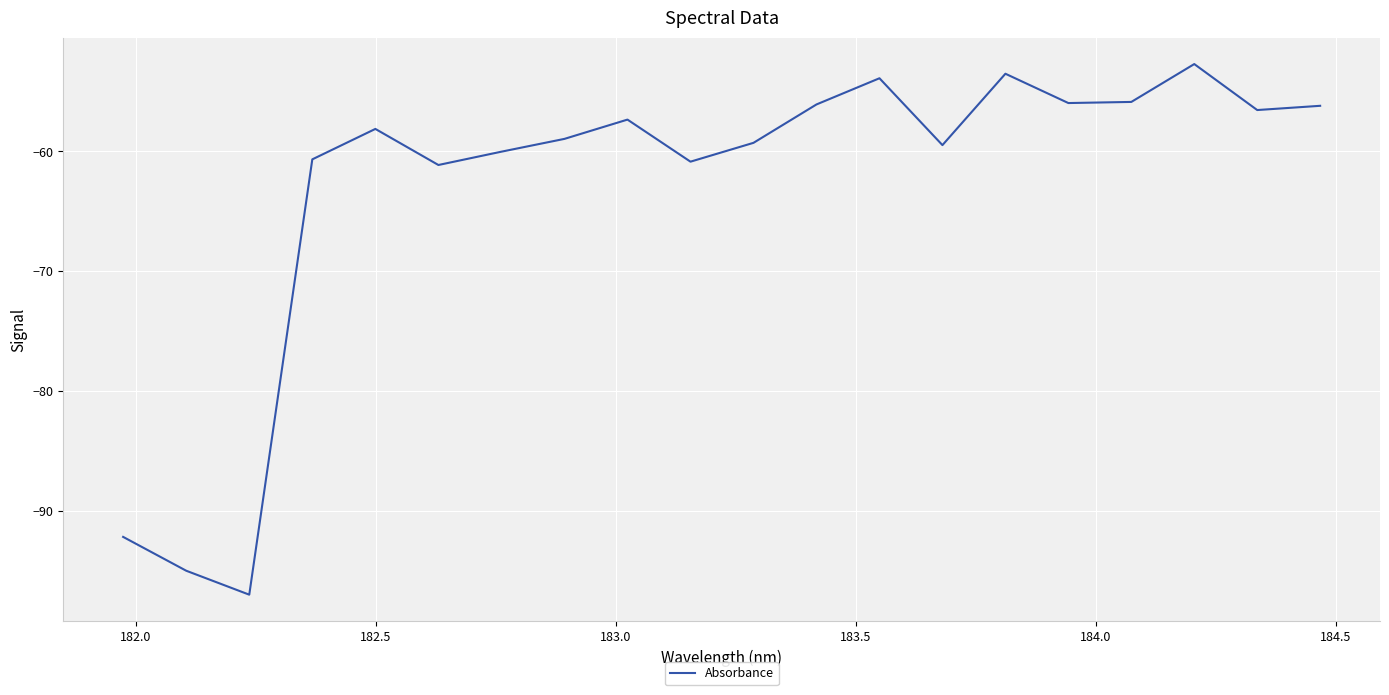

What is the difference between the maximum and minimum values?

44.2